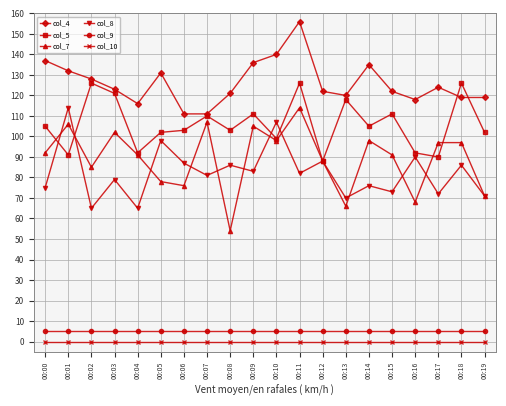

At which label does col_8 reach its peak?

00:01